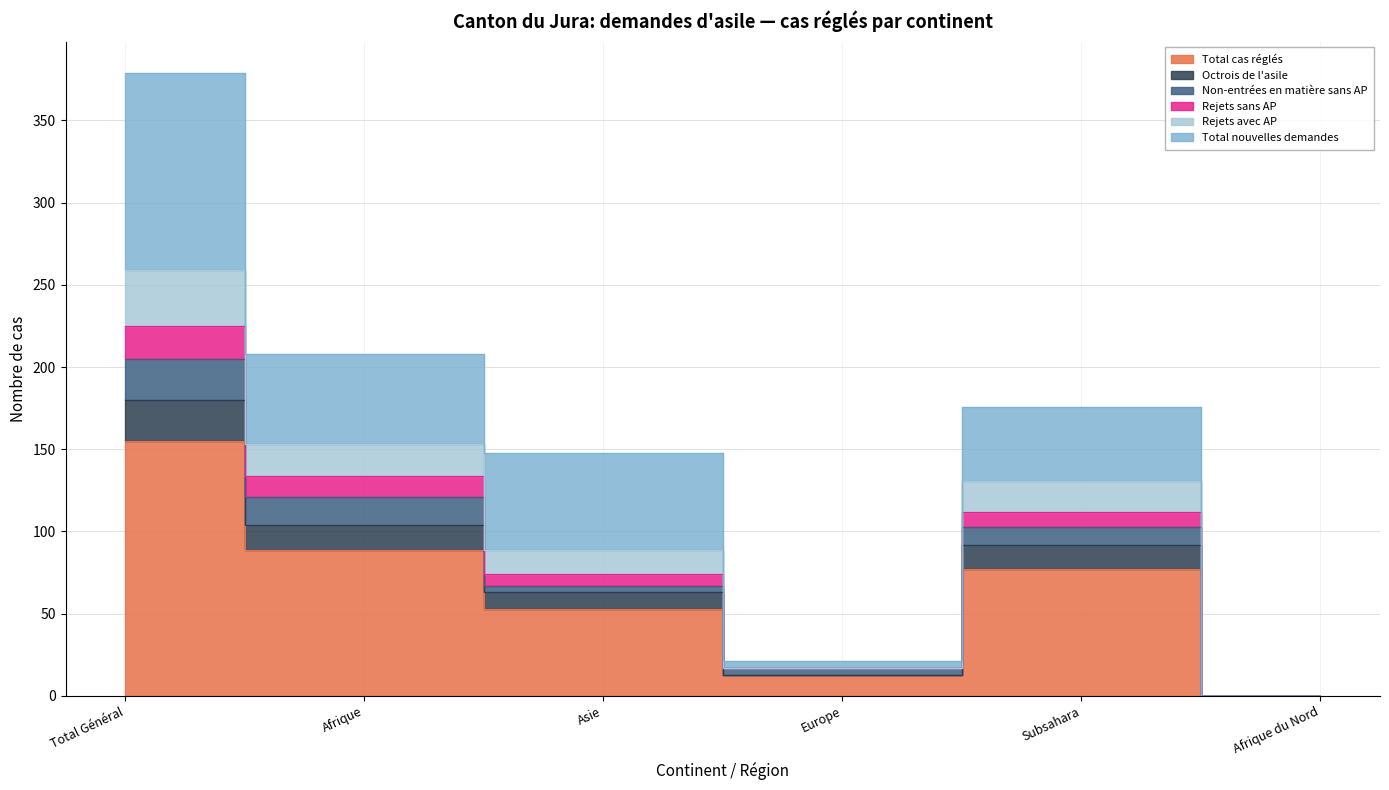

What is the difference between the highest and lowest values at Afrique?

119